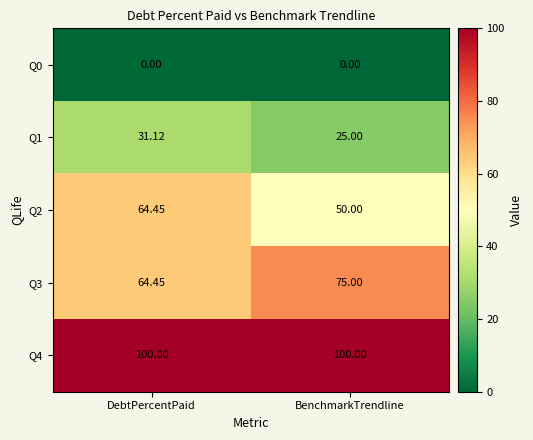

Rank the categories by Q2 value from lowest to highest.

BenchmarkTrendline, DebtPercentPaid